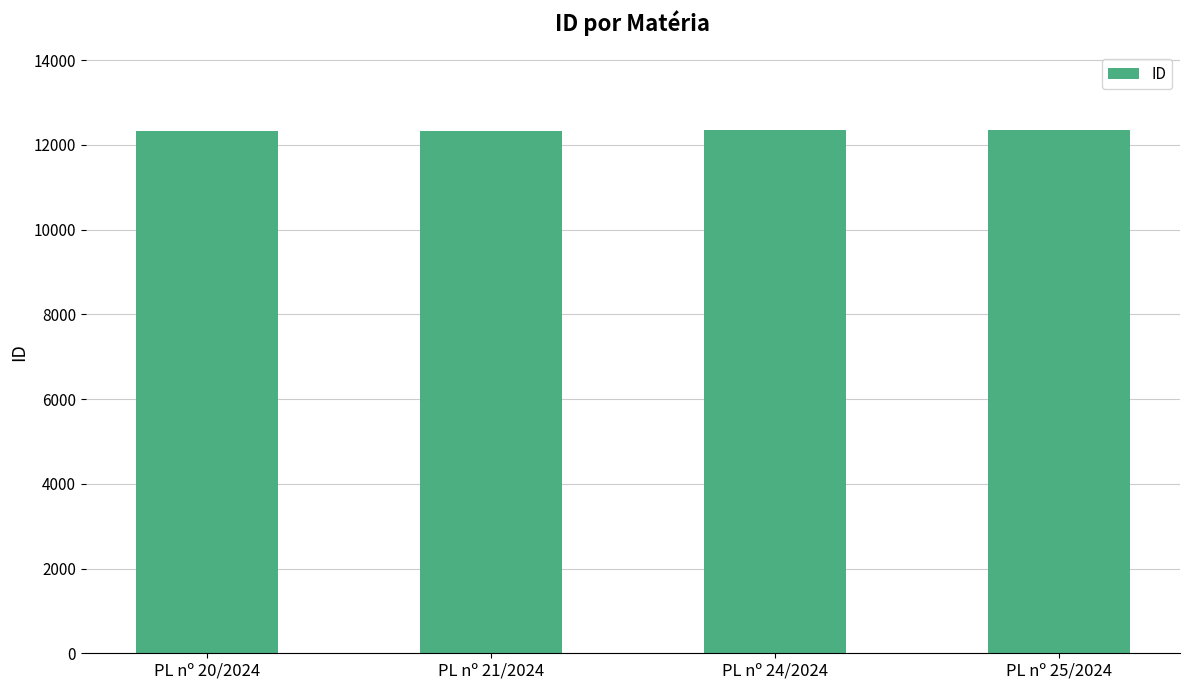

What is the difference between the maximum and minimum values?

14